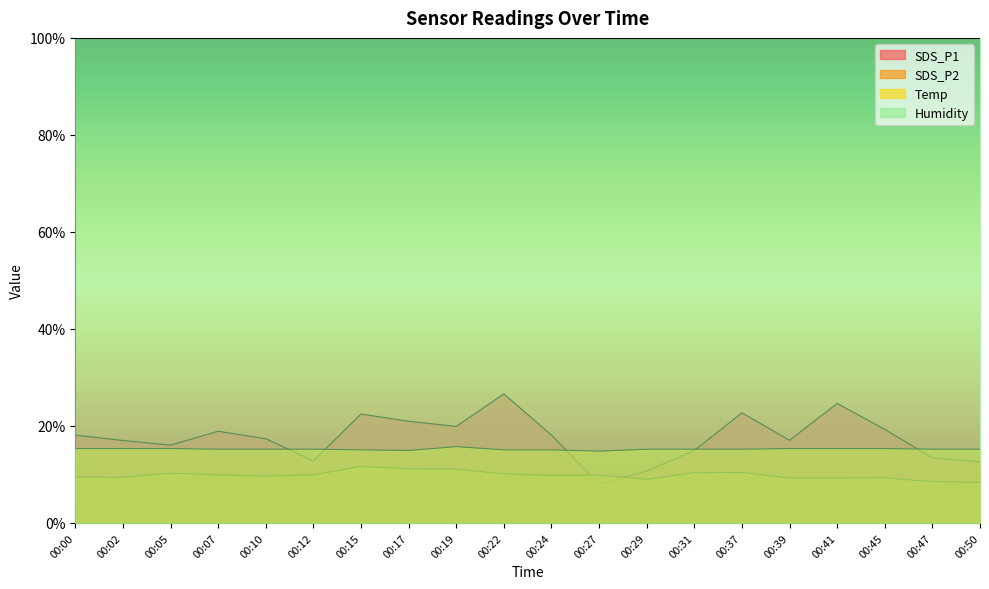

True or false: SDS_P2 and Temp intersect in this chart.

False